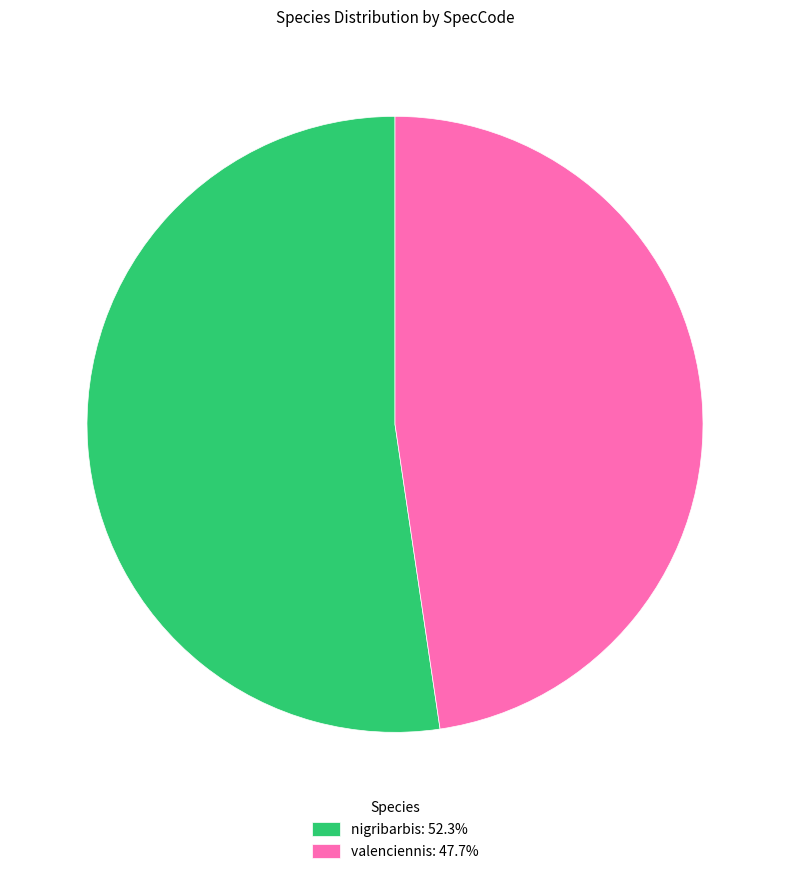

Does valenciennis represent more than half of the total?

No